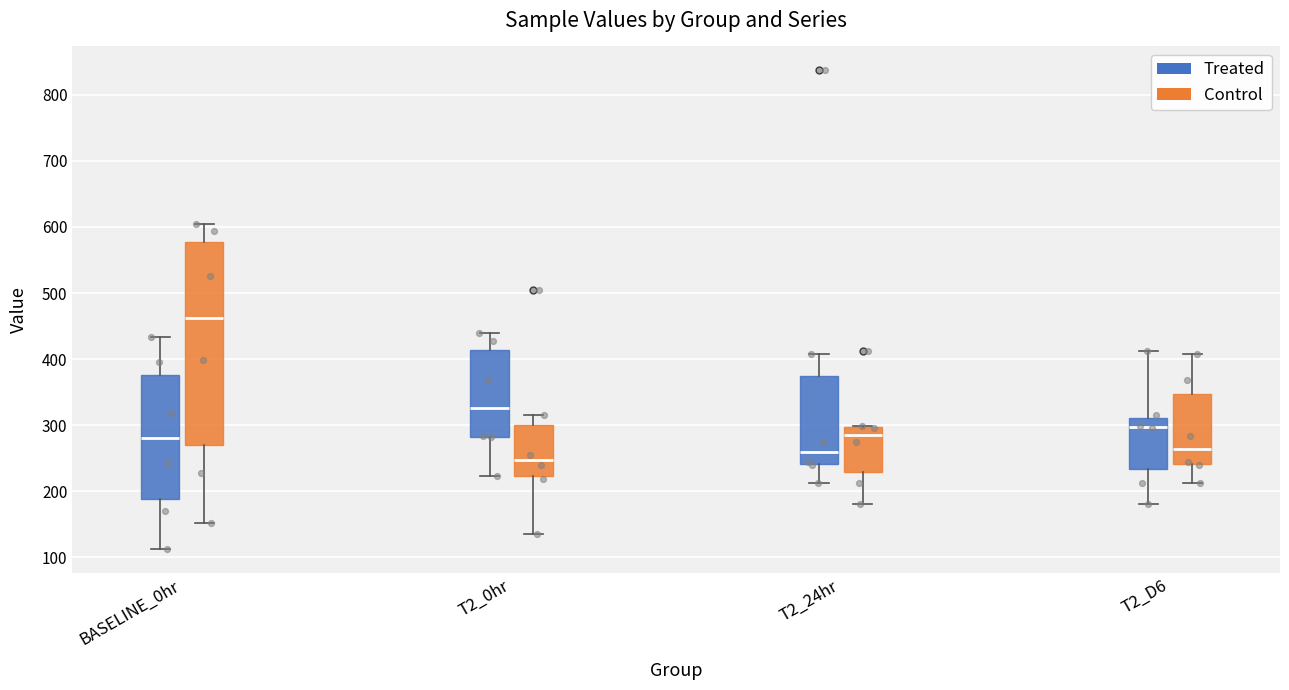

Reading left to right, transcribe this box plot: for each box, give where its median line is, the range the box spans, and where its two whiskers end, as read against the y-axis. The values are not printed on the chart, so give them approximately, as read against the axis.

BASELINE_0hr (Treated): median 280, box 190 to 380, whiskers 110 to 430
BASELINE_0hr (Control): median 460, box 270 to 580, whiskers 150 to 600
T2_0hr (Treated): median 330, box 280 to 410, whiskers 220 to 440
T2_0hr (Control): median 250, box 220 to 300, whiskers 140 to 320
T2_24hr (Treated): median 260, box 240 to 370, whiskers 210 to 410
T2_24hr (Control): median 290, box 230 to 300, whiskers 180 to 300
T2_D6 (Treated): median 300, box 230 to 310, whiskers 180 to 410
T2_D6 (Control): median 260, box 240 to 350, whiskers 210 to 410